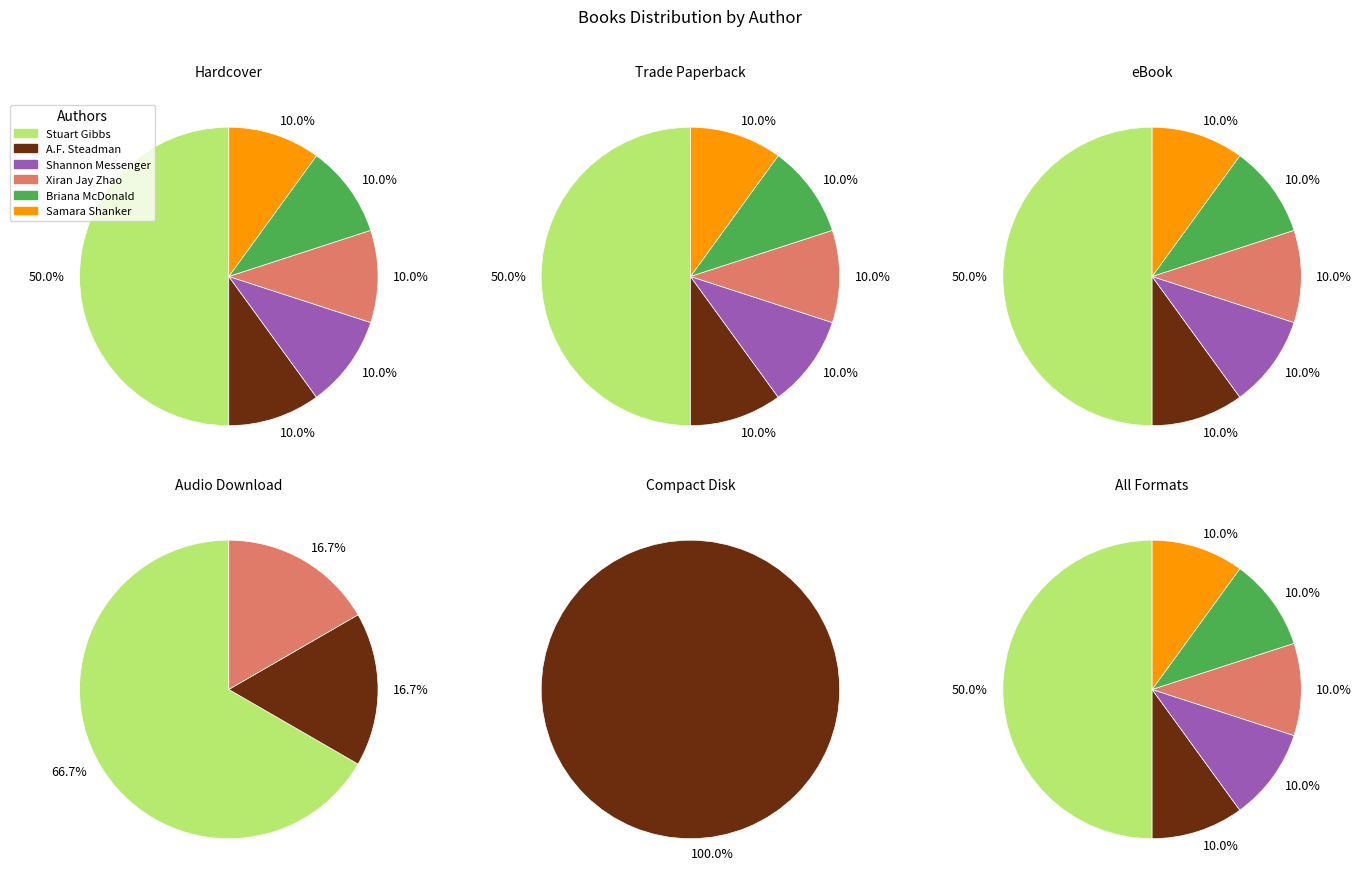

Is the sum of Samara Shanker and Xiran Jay Zhao greater than half?

No